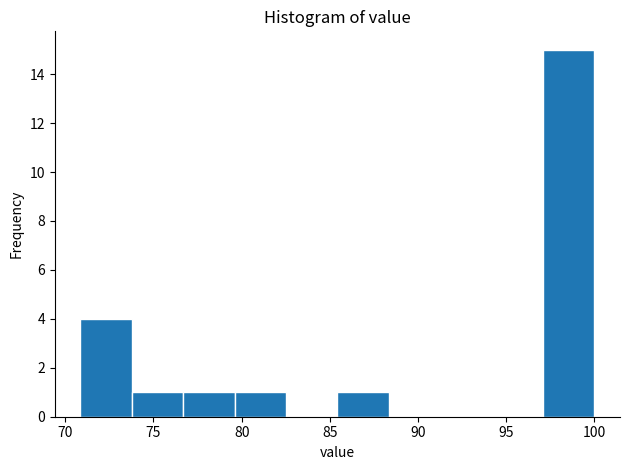

Which range on the x-axis has the tallest bar?

97.0 to 100.0